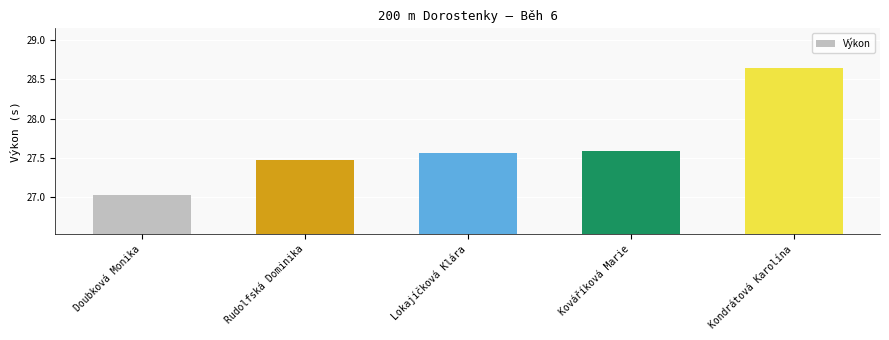

The chart shows a value of 38.1 at Rudolfská Dominika. True or false?

False